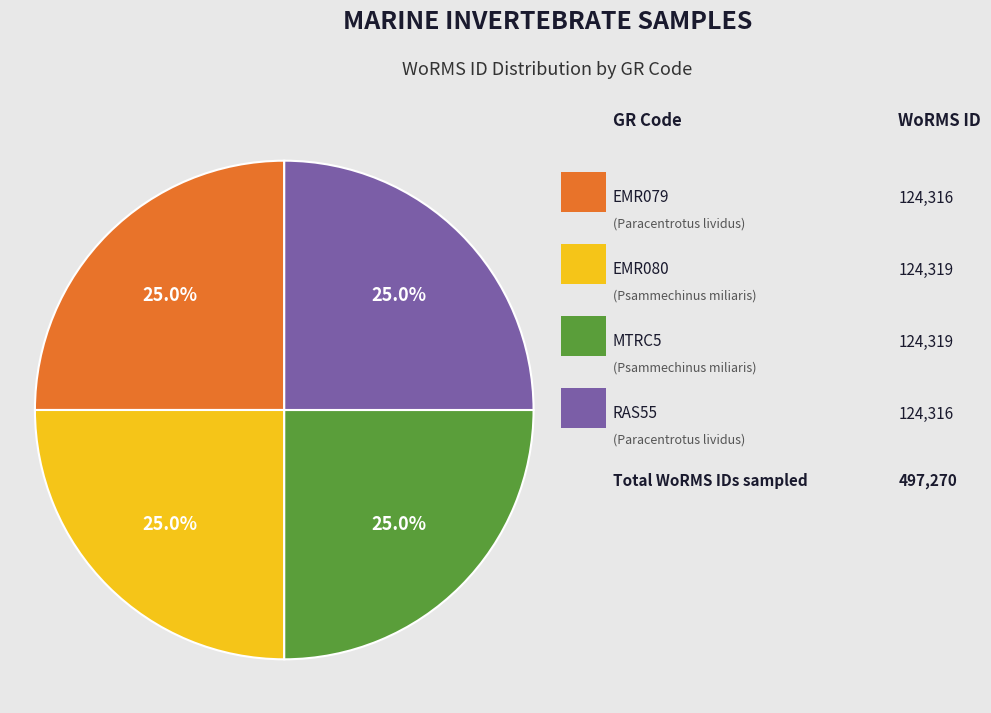

To the nearest percent, what is the average slice percentage?

25%